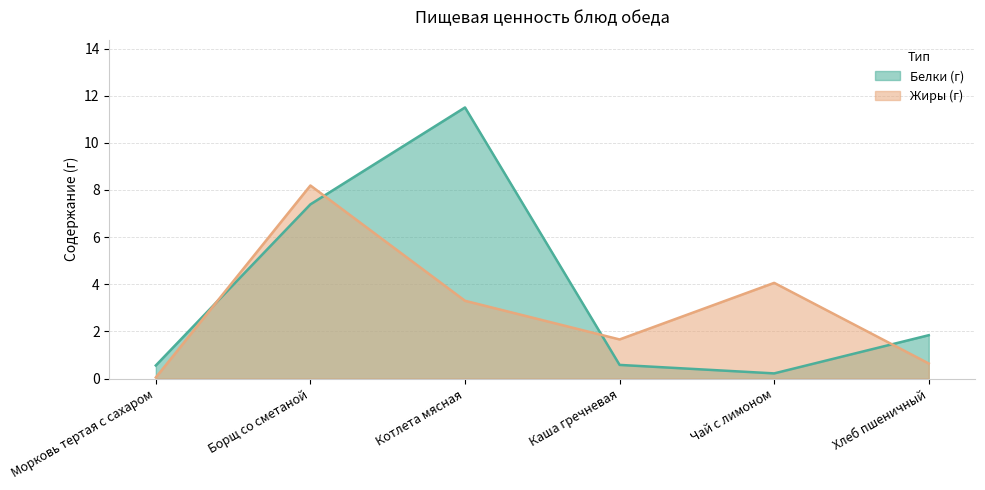

What is the difference between the maximum and minimum values in the Жиры (г) series?

8.1